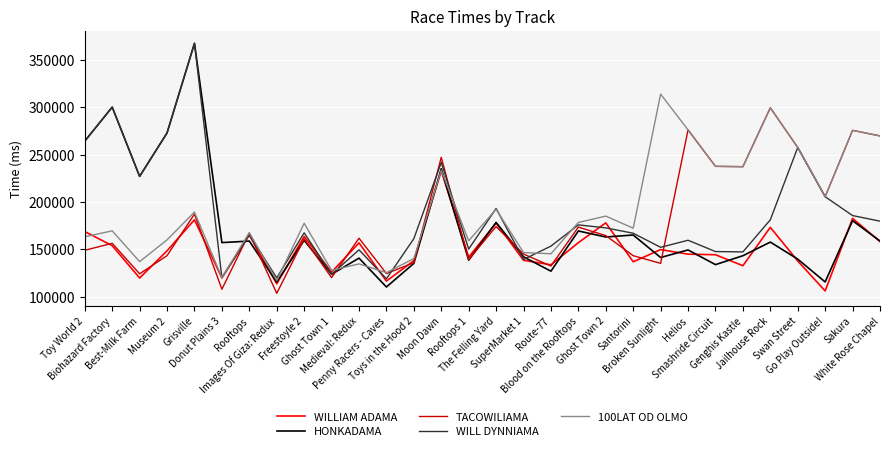

Which series has the largest total across all categories?

100LAT OD OLMO